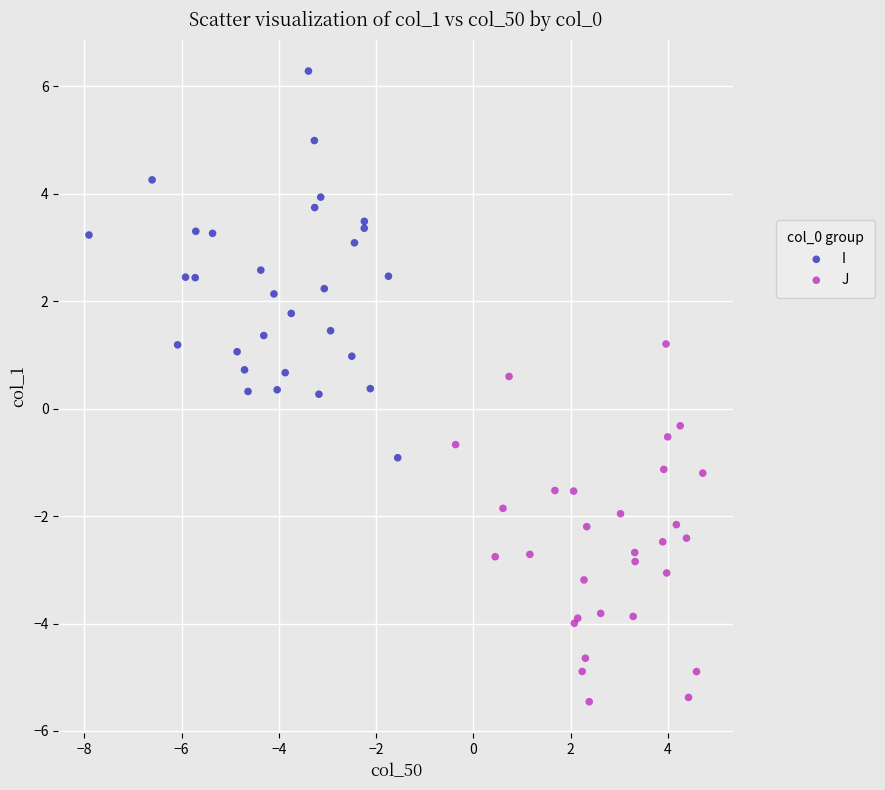

Which series reaches the maximum Y coordinate?

I